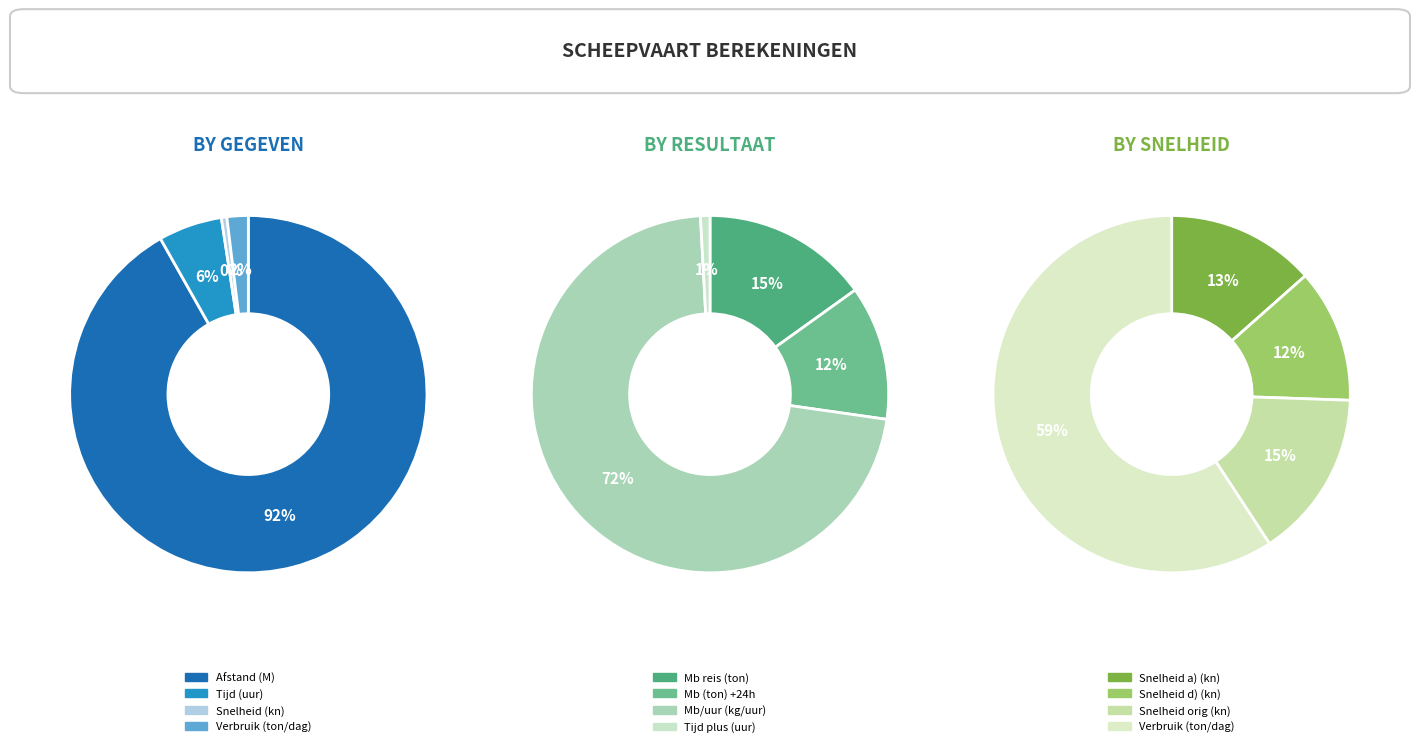

Is there any slice that represents more than half of the pie?

Yes